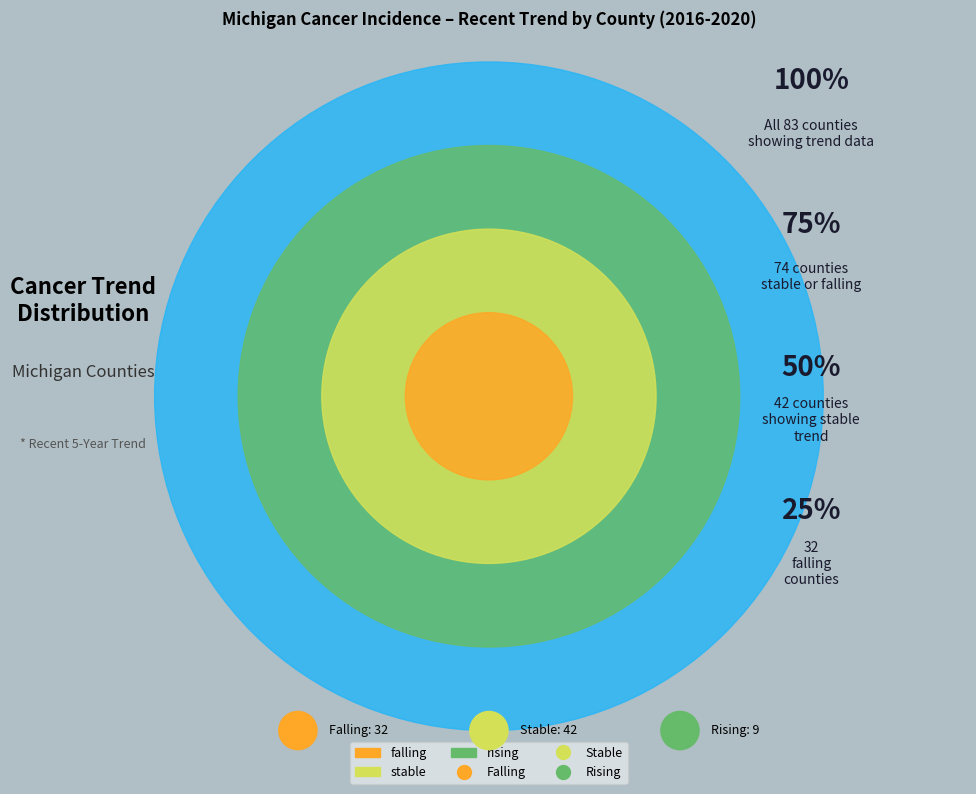

Combined, what portion of the pie is stable and falling?

89.2%